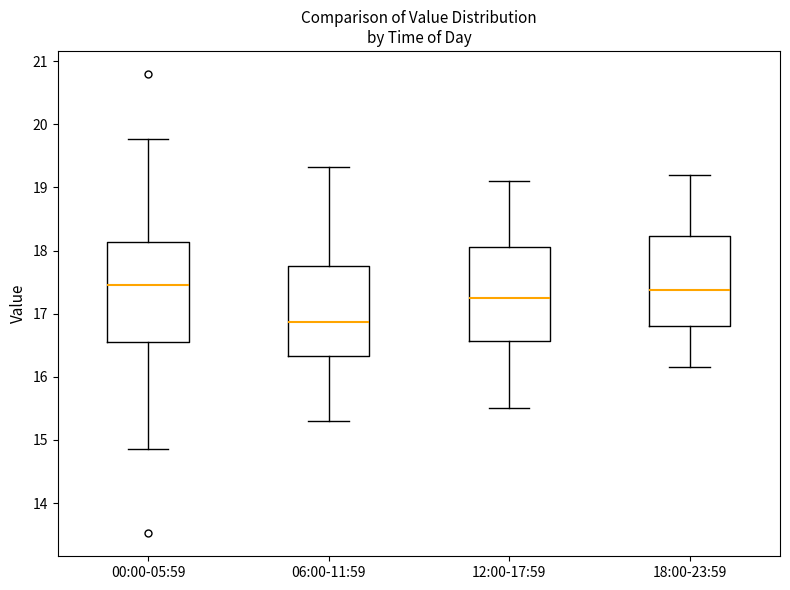

Reading left to right, read every box against the y-axis: the position of its median line, the range the box covers, and the ends of its whiskers. The values are not printed on the chart, so give them approximately, as read against the axis.

00:00-05:59: median 17.5, box 16.6 to 18.1, whiskers 14.9 to 19.8
06:00-11:59: median 16.9, box 16.3 to 17.8, whiskers 15.3 to 19.3
12:00-17:59: median 17.3, box 16.6 to 18.1, whiskers 15.5 to 19.1
18:00-23:59: median 17.4, box 16.8 to 18.2, whiskers 16.2 to 19.2